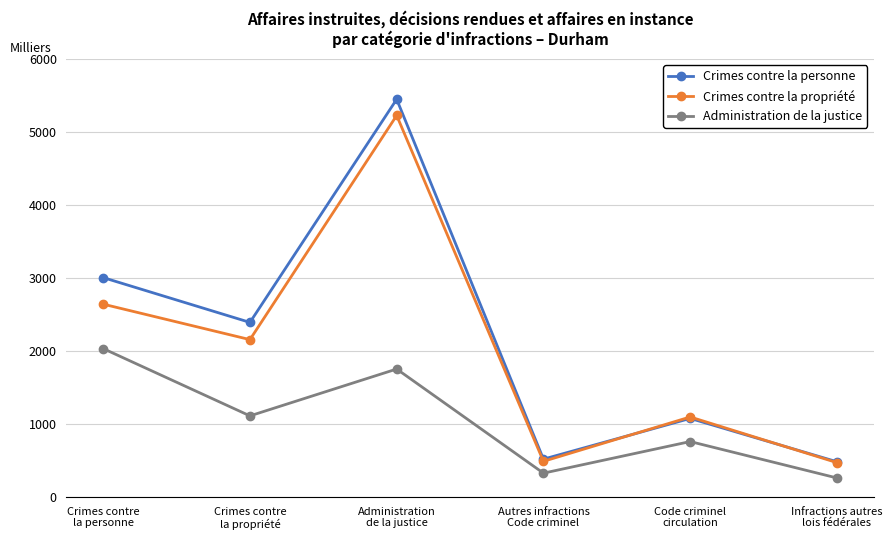

Which series has the widest spread of values?

Crimes contre la personne